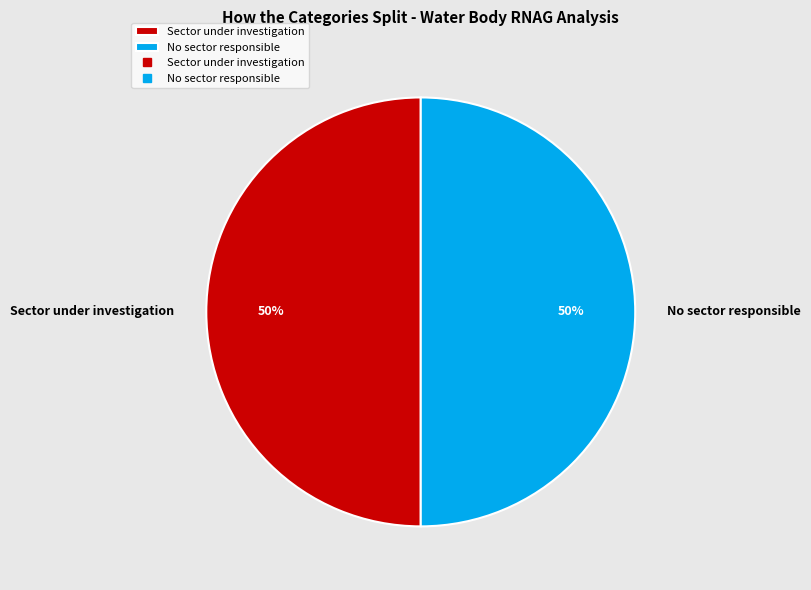

Combined, do Sector under investigation and No sector responsible account for over 50%?

Yes